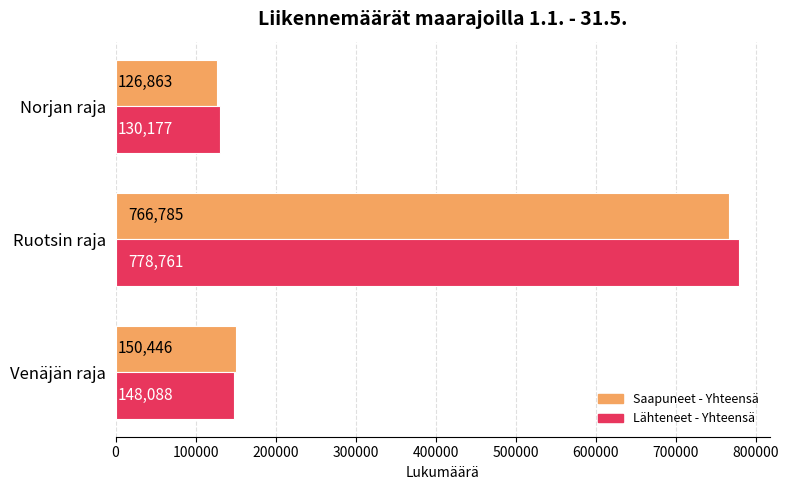

Which label corresponds to the smallest value in the chart?

Norjan raja